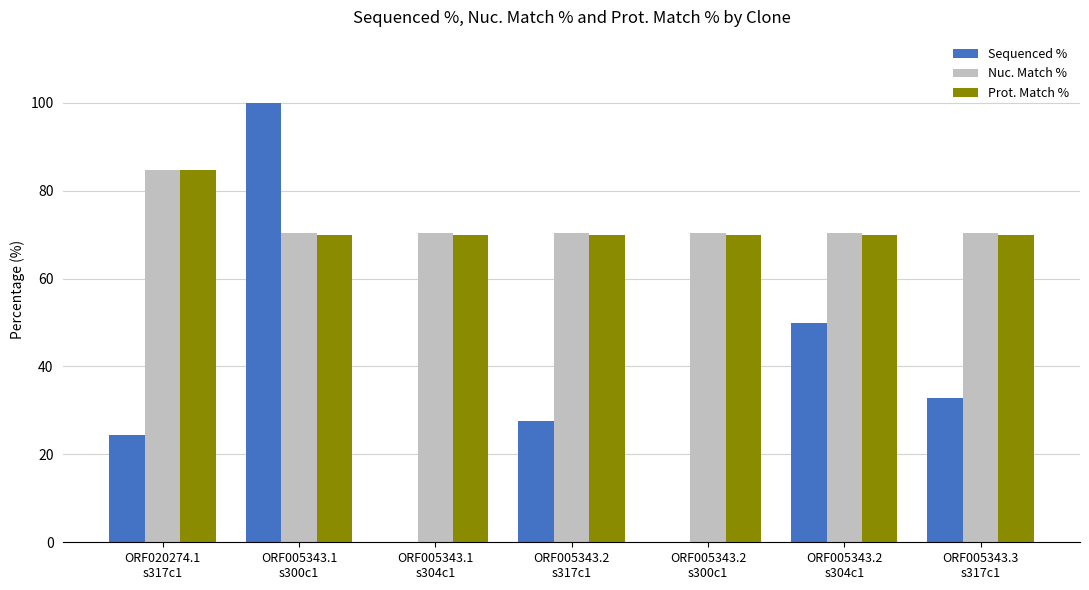

What is the maximum value for Prot. Match %?

84.6